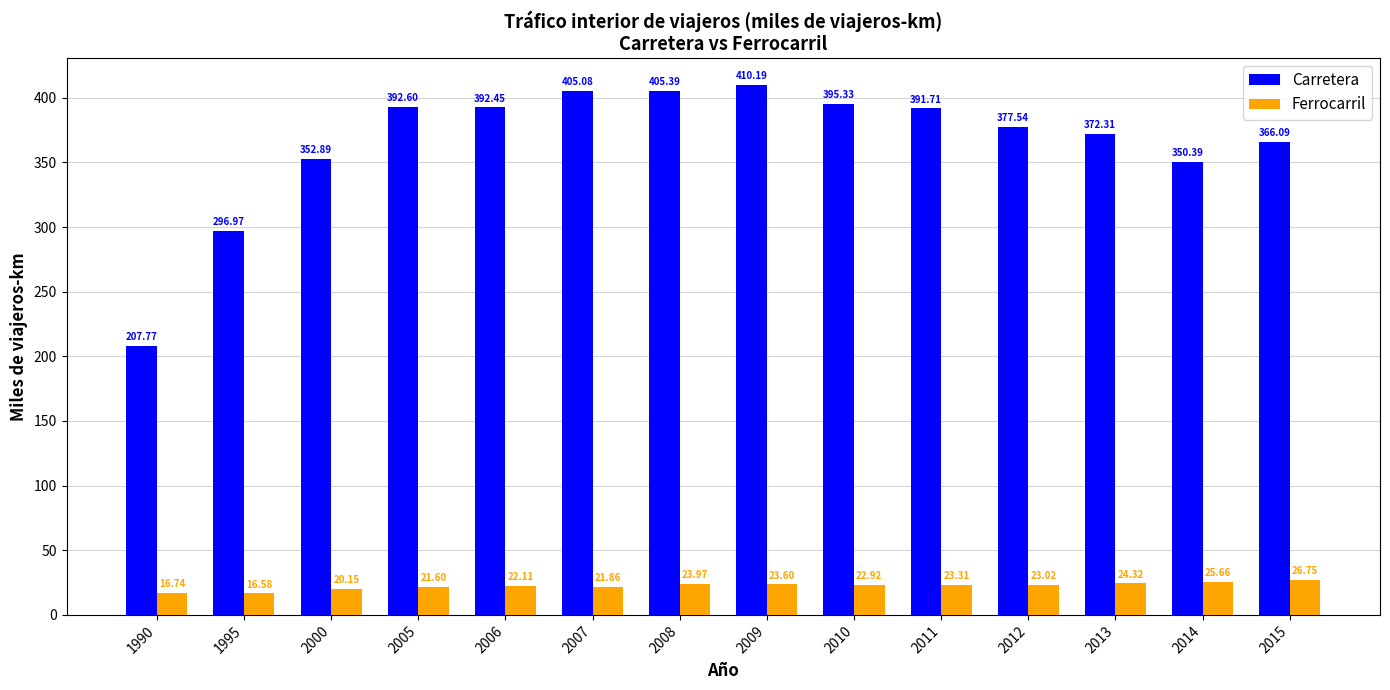

What is the average value of the Ferrocarril series?

22.3